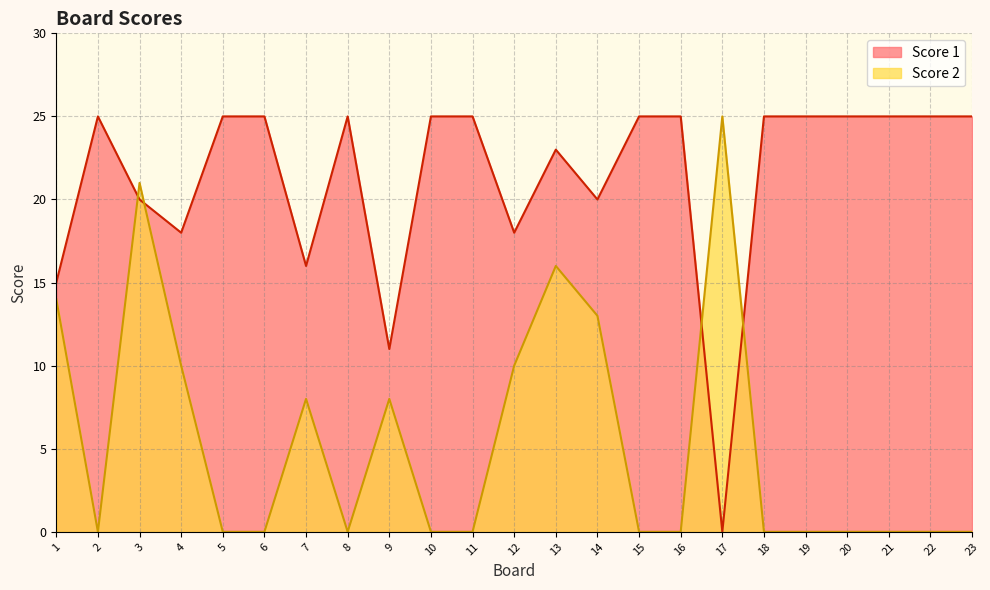

How many values in Score 1 are above zero?

22